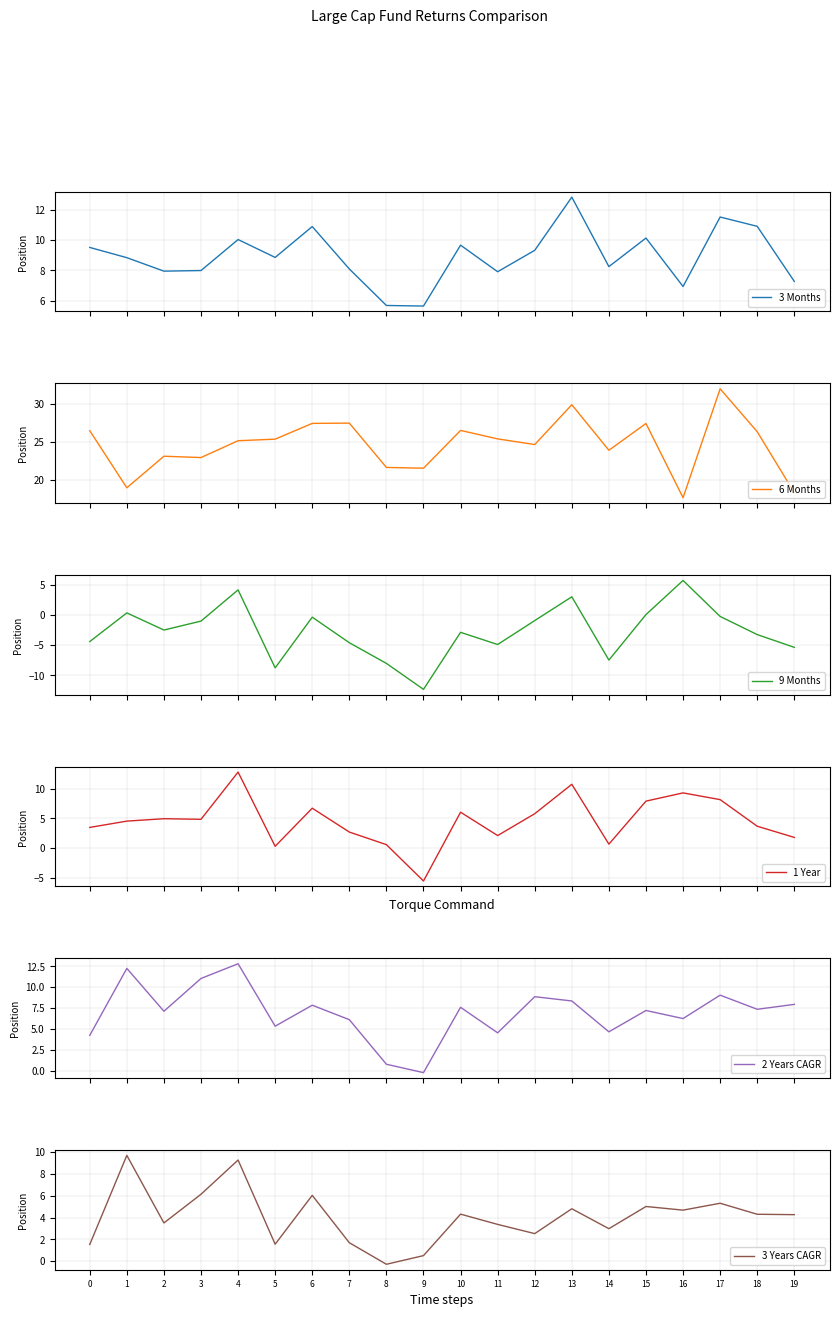

What is the difference between the maximum and minimum values in the 3 Months series?

7.2